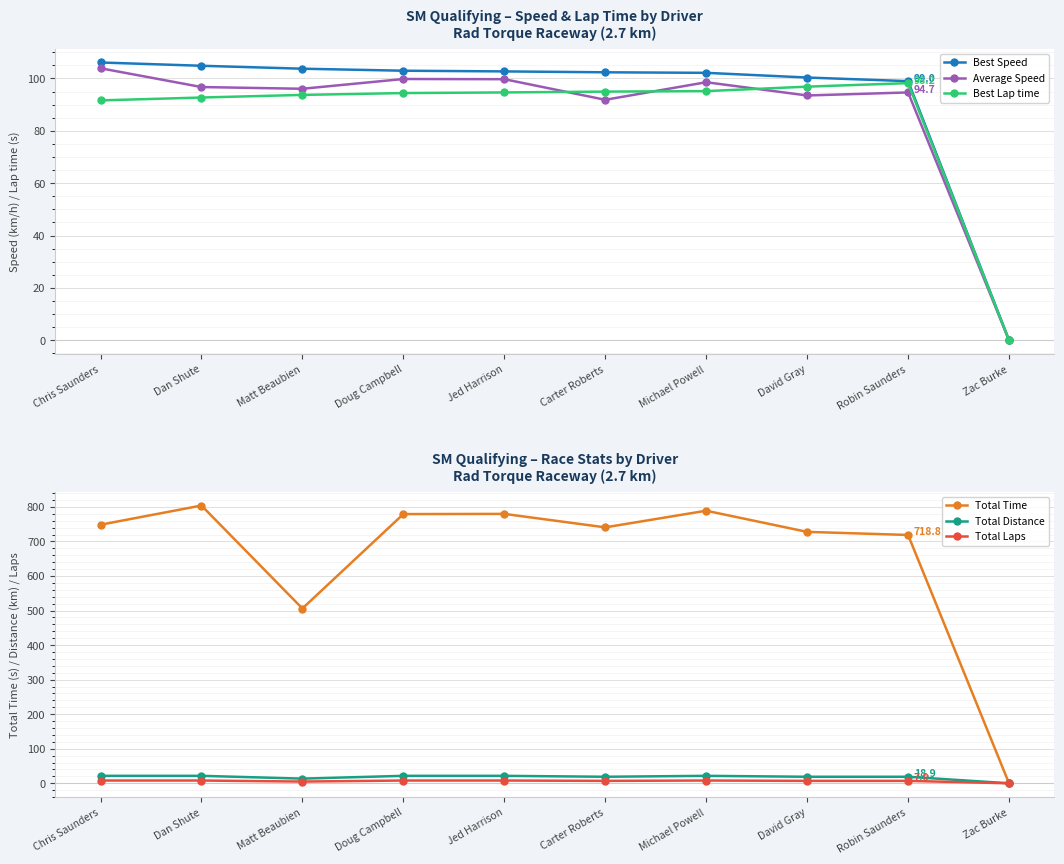

At which category is the sum across all series the highest?

Dan Shute